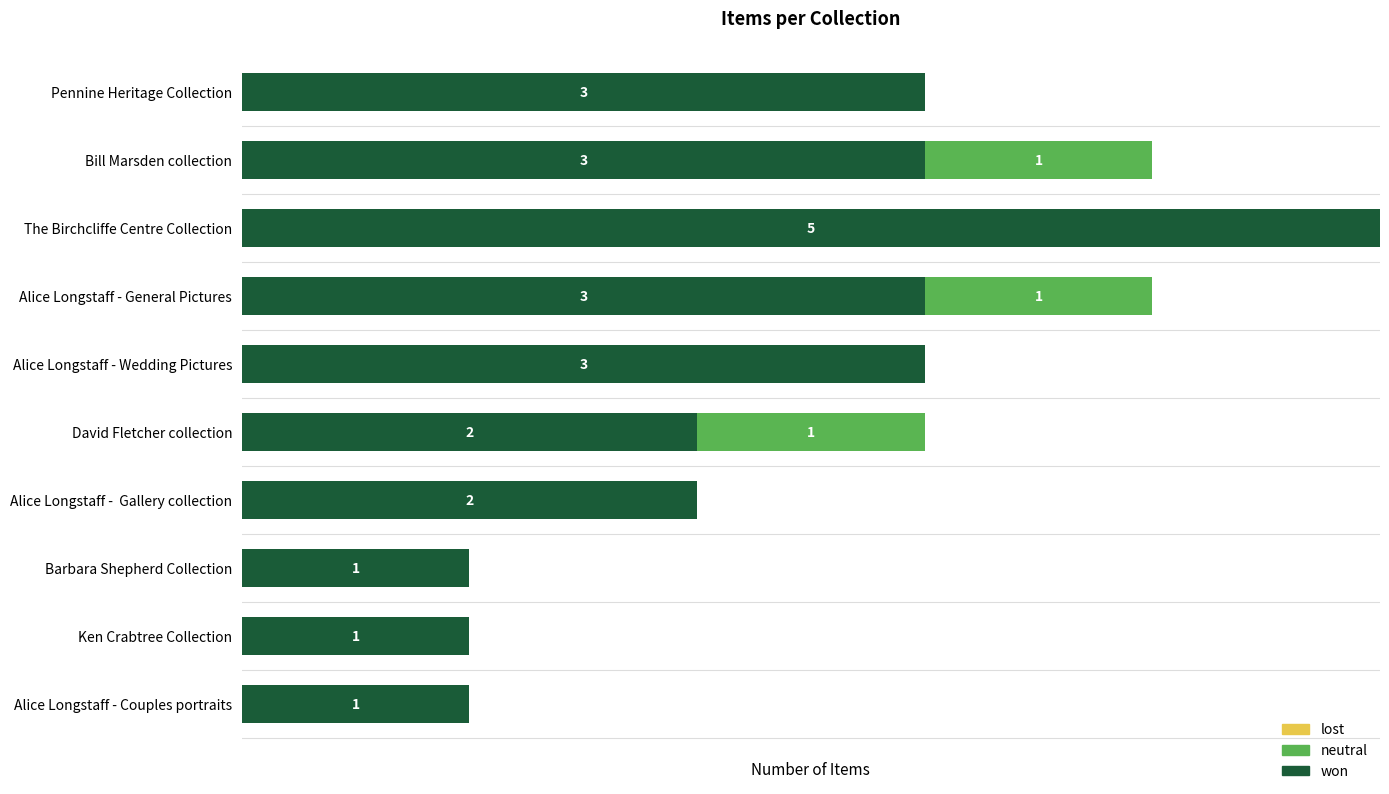

At which category is the sum across all series the highest?

The Birchcliffe Centre Collection